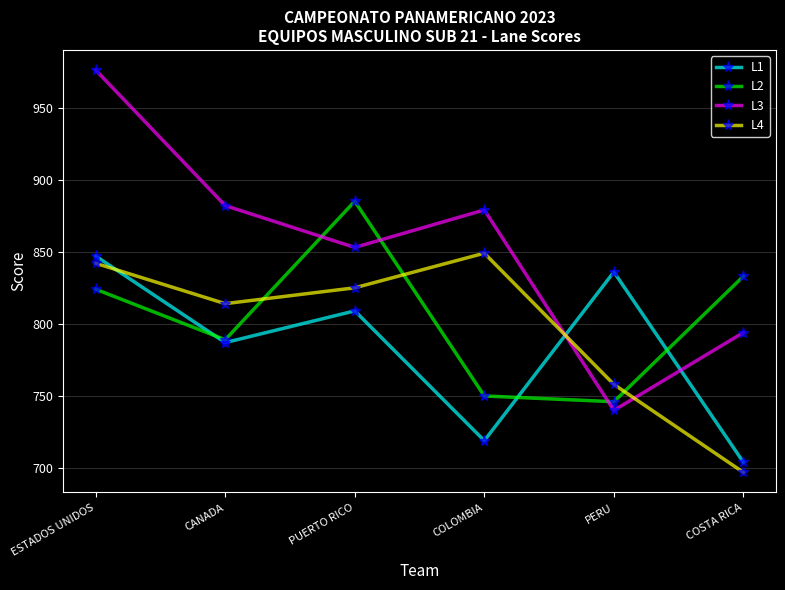

Is it true that L4 equals 697 at COSTA RICA?

True